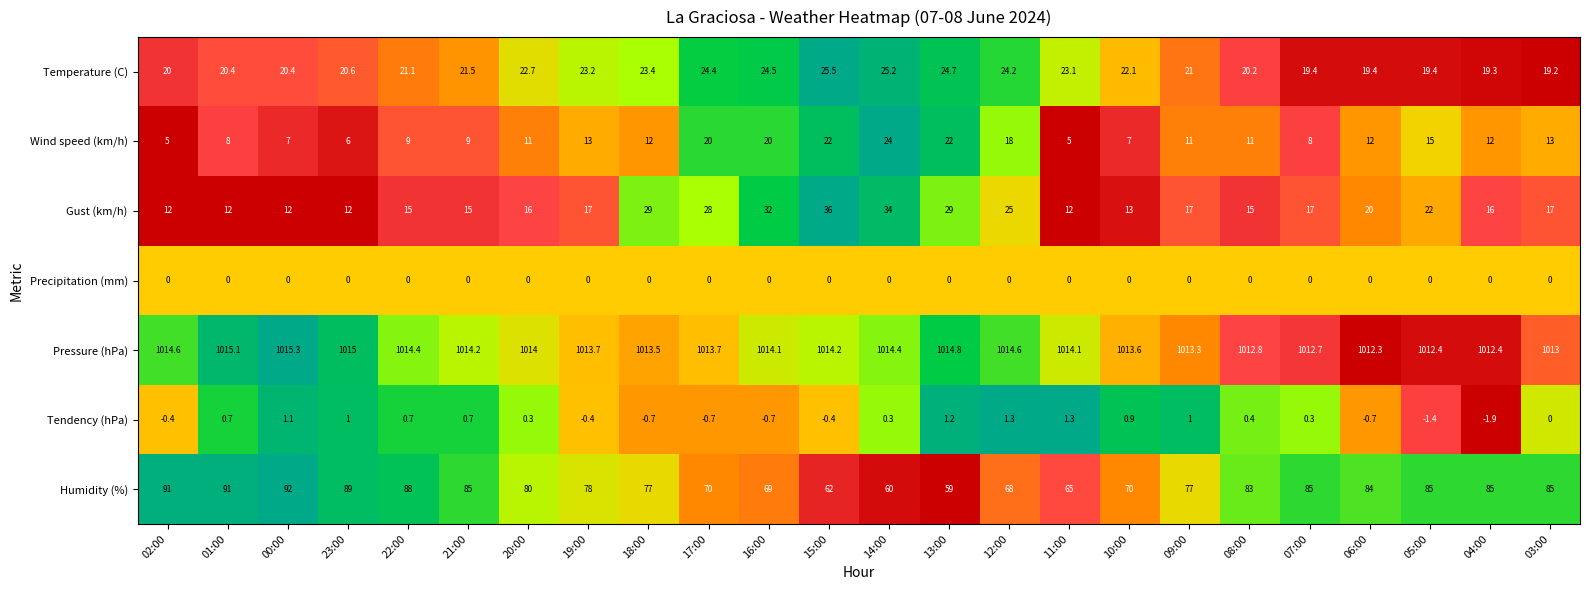

Which series has the largest total across all categories?

Pressure (hPa)